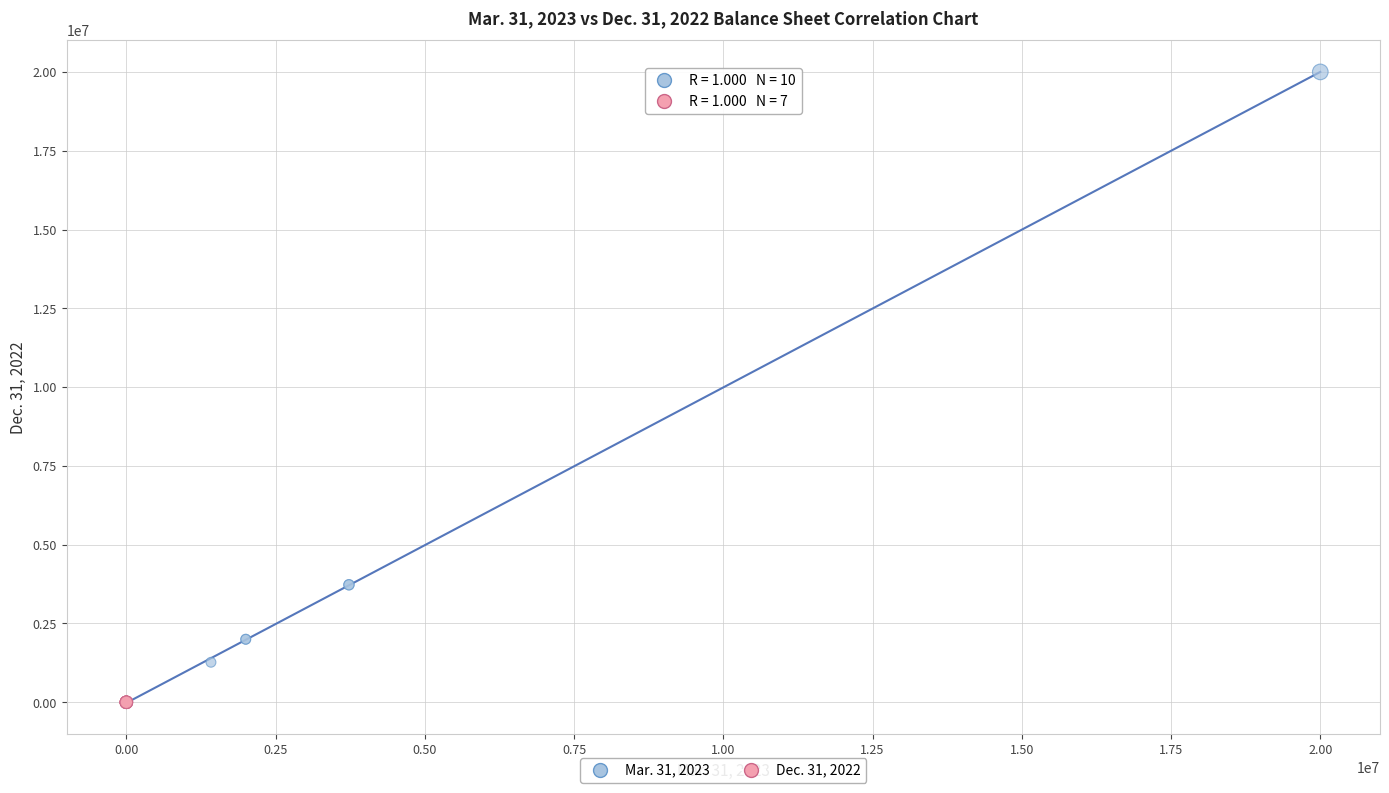

Which series contains the highest Y value?

Mar. 31, 2023